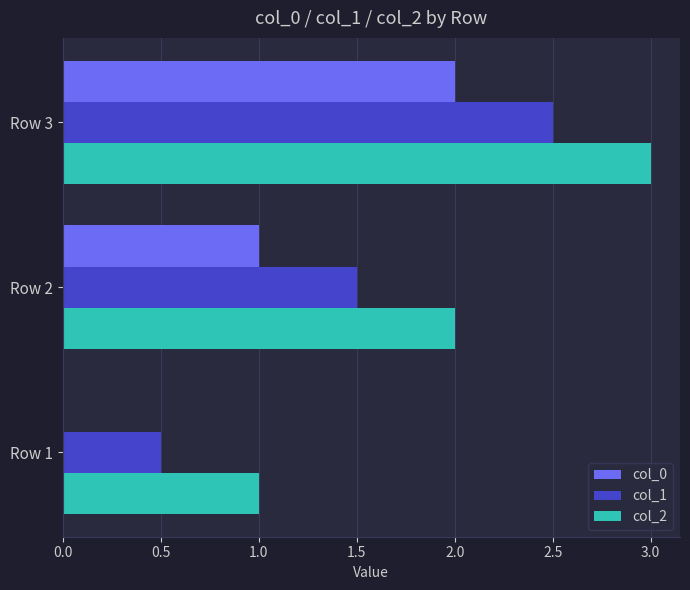

The col_0 series shows 1.3 at Row 1. True or false?

False